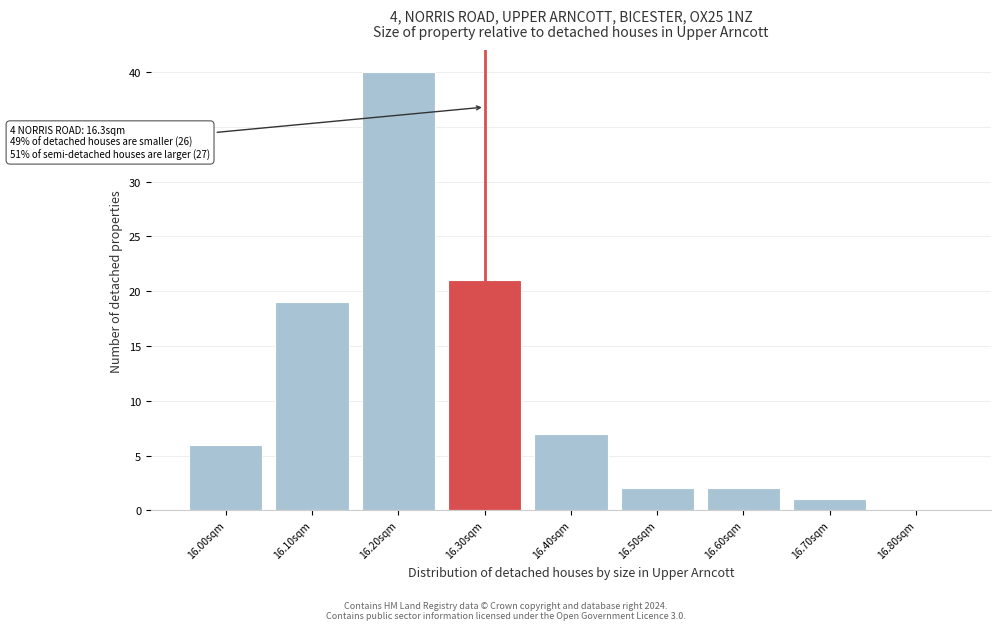

Over which range of the x-axis is the bar tallest?

16.15 to 16.25